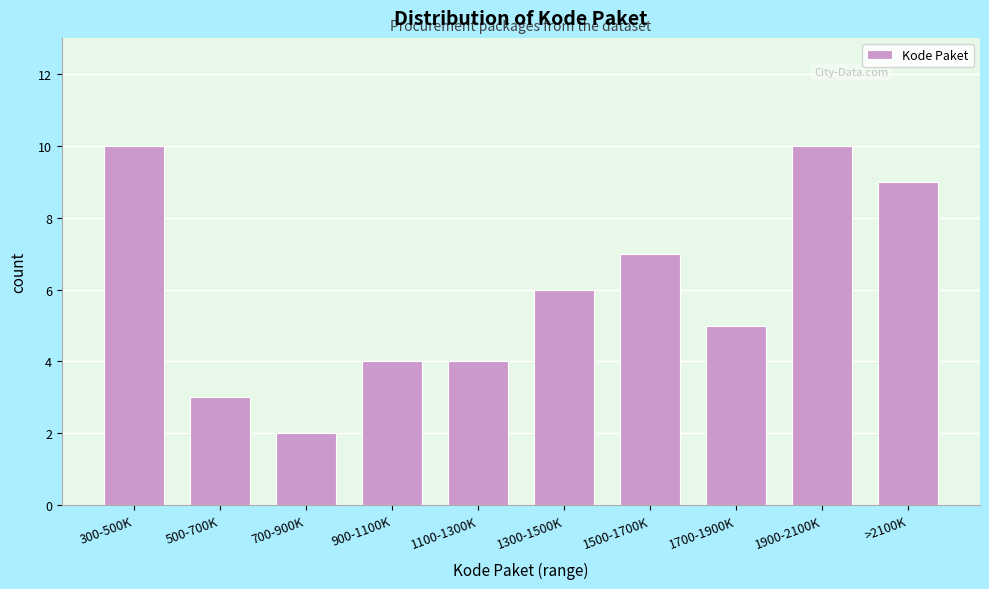

Reading left to right, extract all data points from this chart.

10	3	2	4	4	6	7	5	10	9